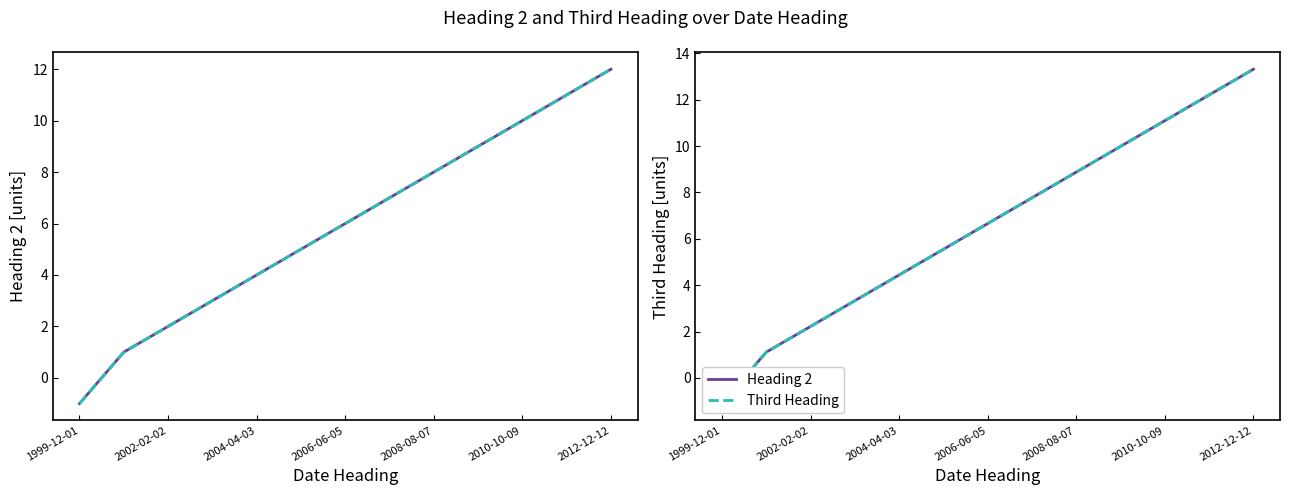

At how many categories does at least one series exceed 4?

9